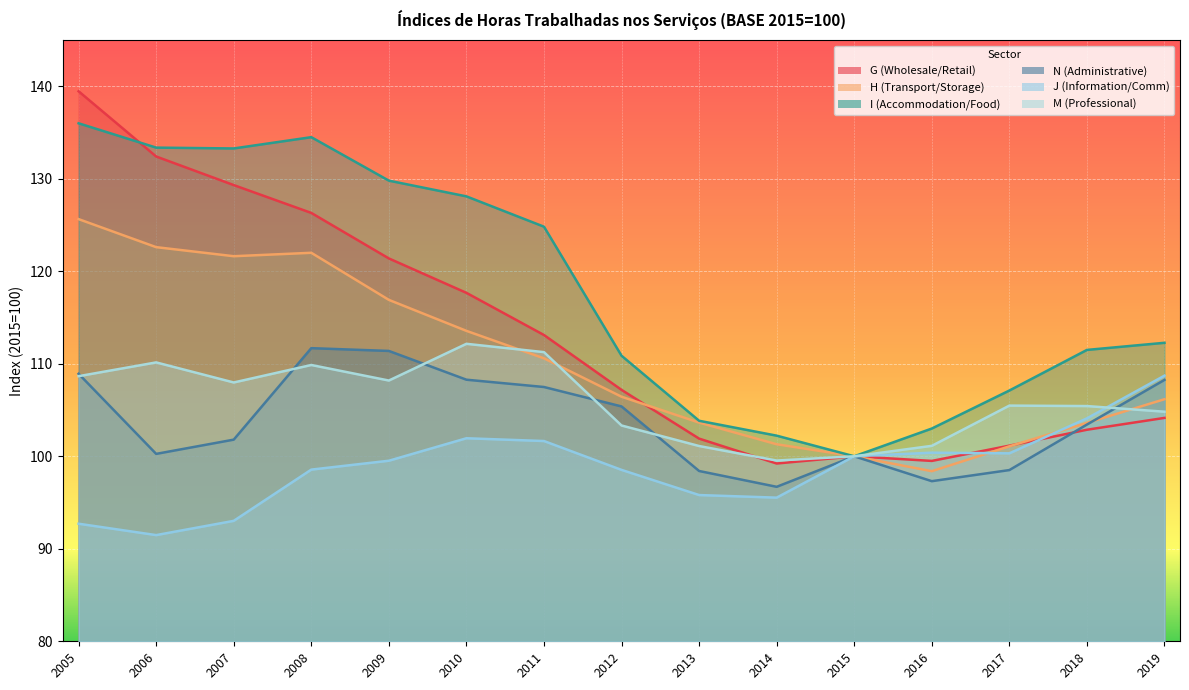

What is the total value across all series at 2008?

702.9